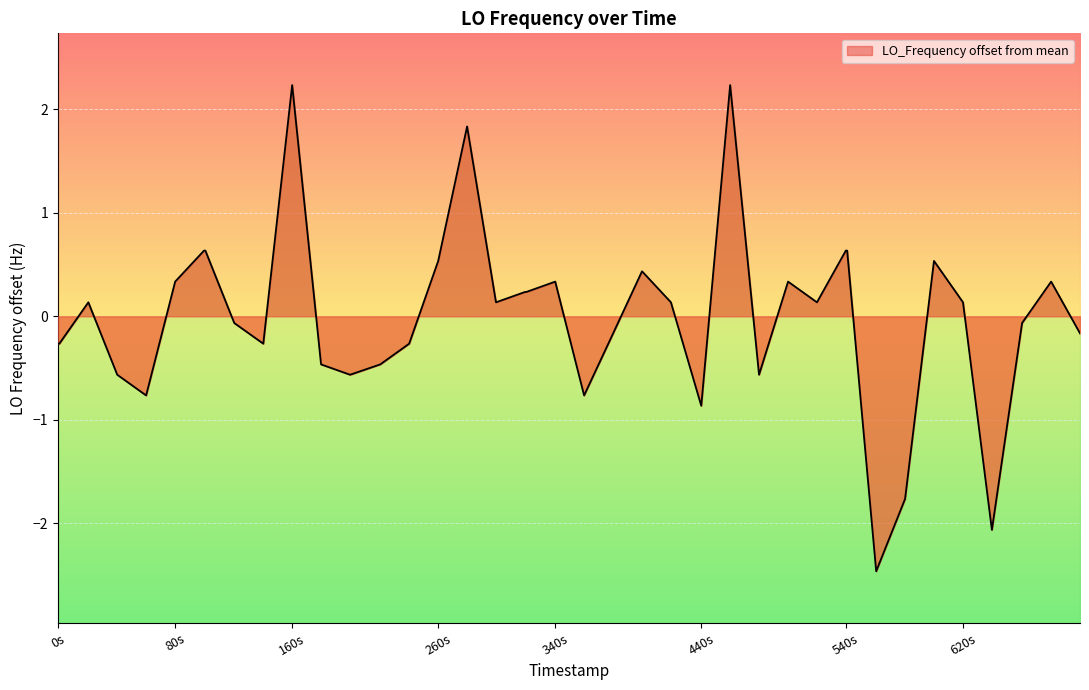

The value at 540s is 0.9. True or false?

False